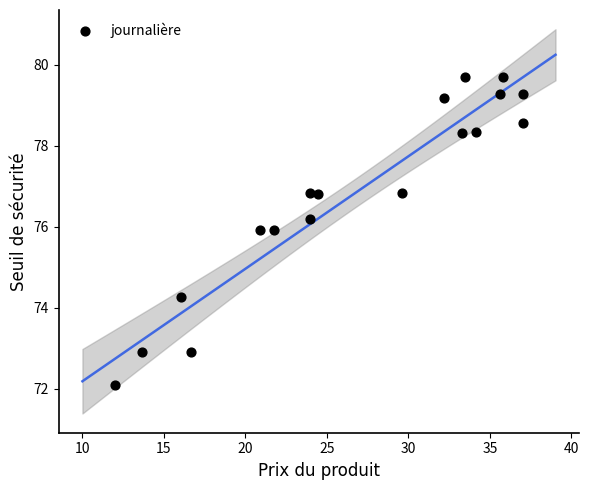

What Y value in the scatter plot is closest to 75?

74.3